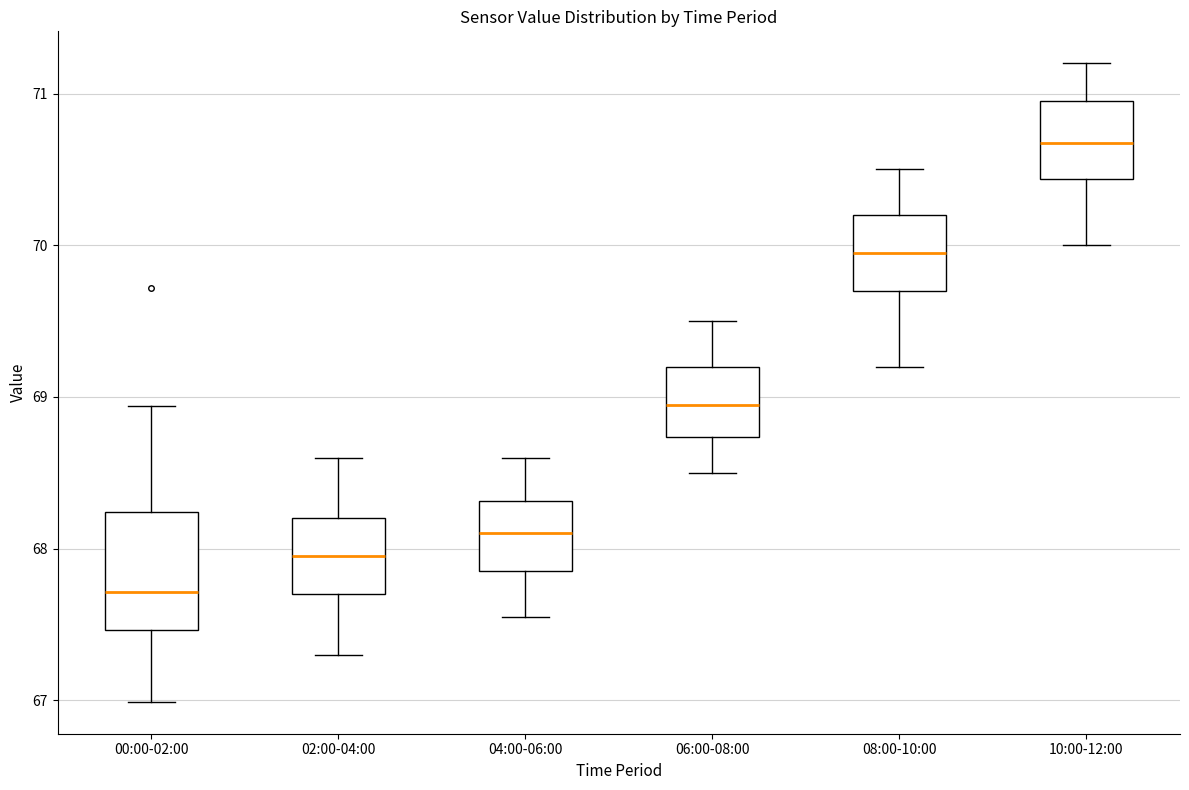

Comparing the boxes themselves (not the whiskers), which one is the tallest?

00:00-02:00